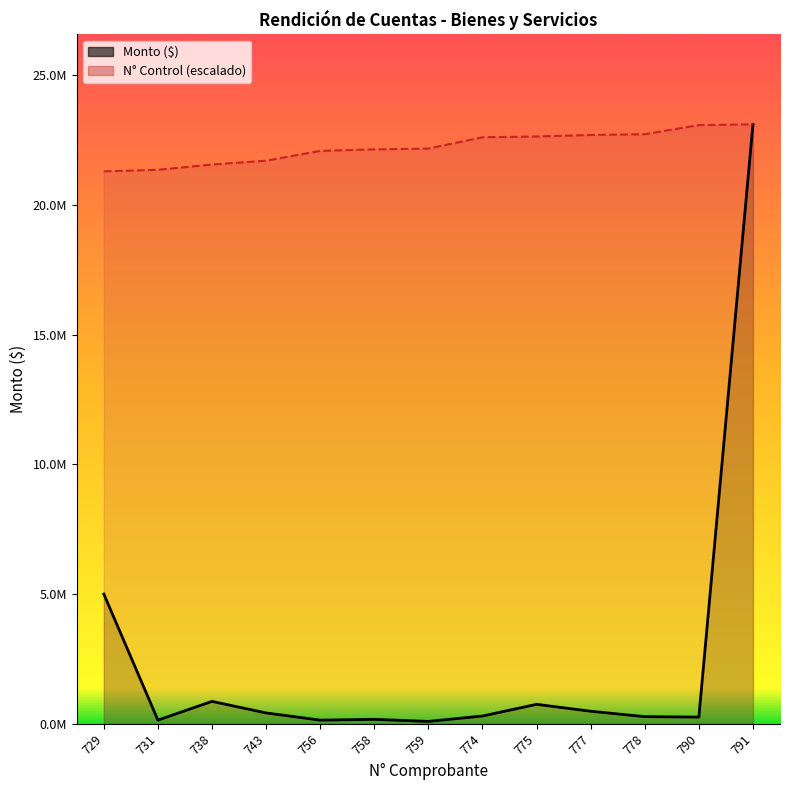

True or false: Monto ($) has a value of 421396.0 at 778.

False